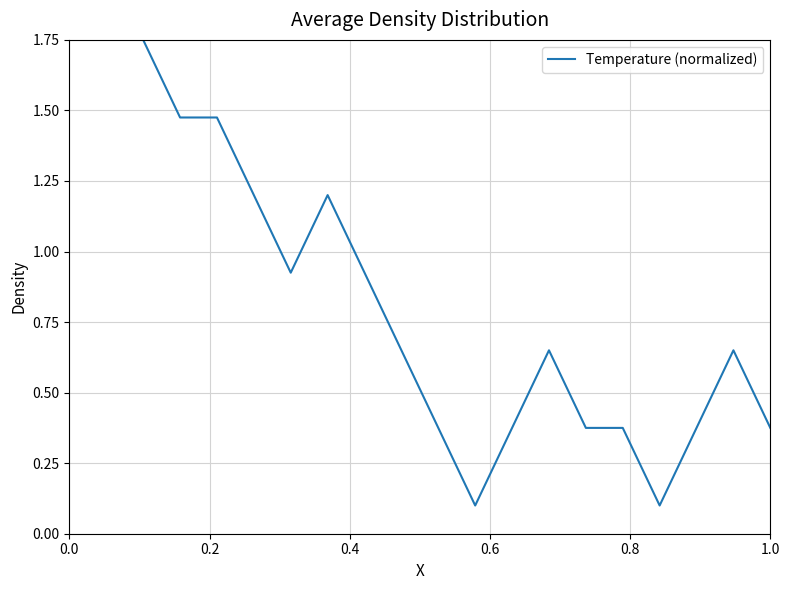

Does the chart have visible grid lines?

Yes